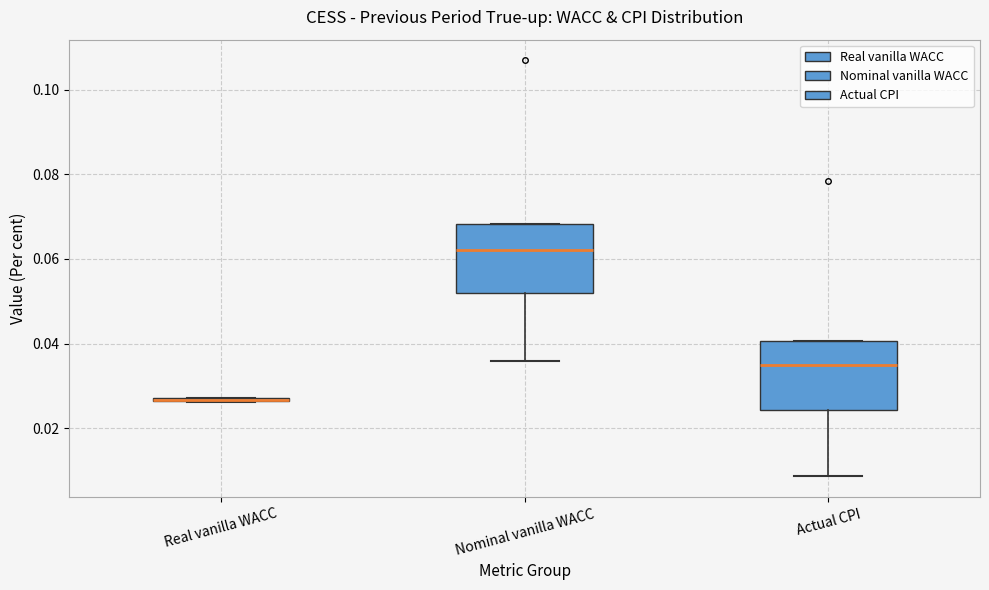

Reading left to right, transcribe this box plot: for each box, give where its median line is, the range the box spans, and where its two whiskers end, as read against the y-axis. The values are not printed on the chart, so give them approximately, as read against the axis.

Real vanilla WACC: box collapsed to a line at 0.026, whiskers 0.026 to 0.028
Nominal vanilla WACC: median 0.062, box 0.052 to 0.068, whiskers 0.036 to 0.068
Actual CPI: median 0.034, box 0.024 to 0.040, whiskers 0.008 to 0.040